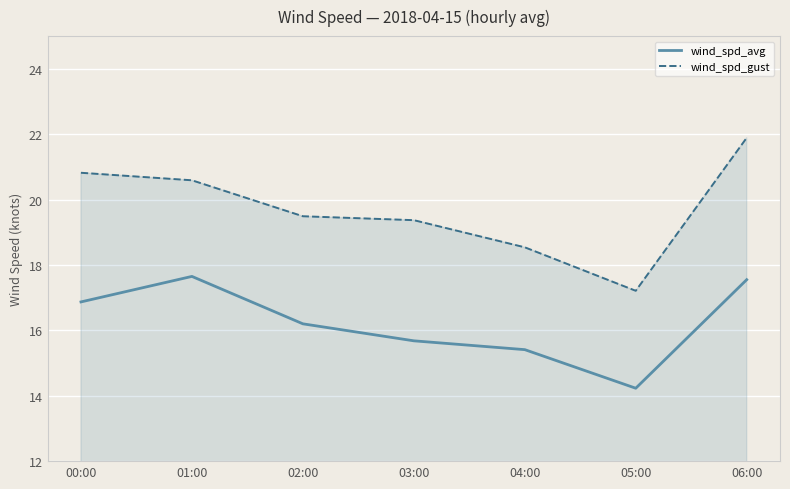

What is the average value of the wind_spd_avg series?

16.2